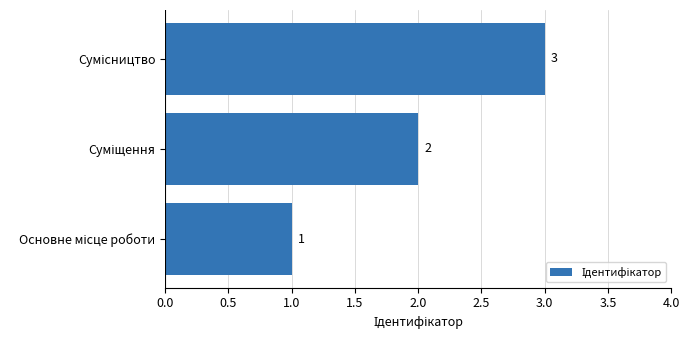

How many values are between 1 and 3?

3